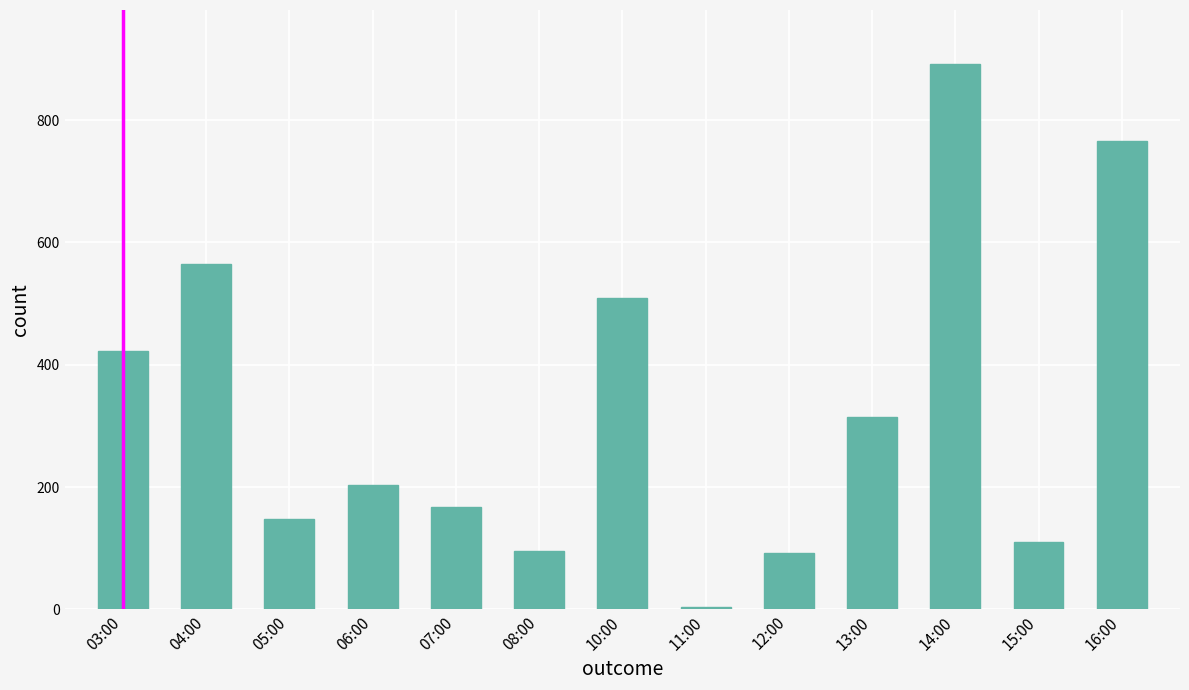

True or false: the data shows 257 at 04:00.

False